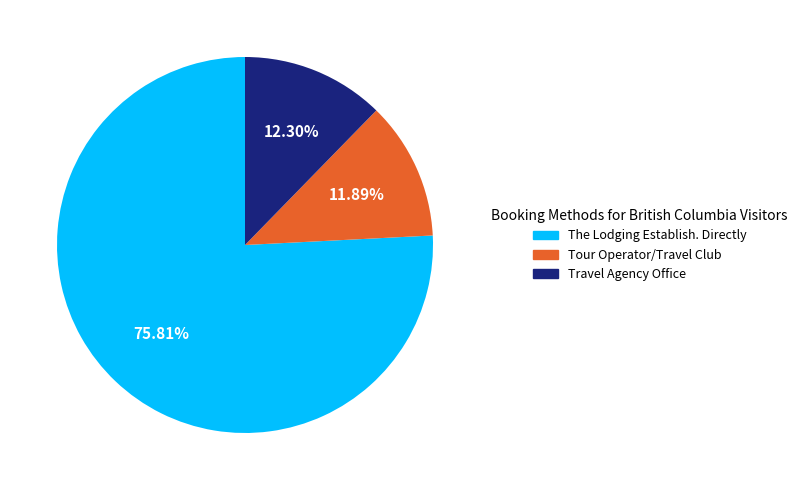

What percentage is the Tour Operator/Travel Club slice, to the nearest percent?

12%